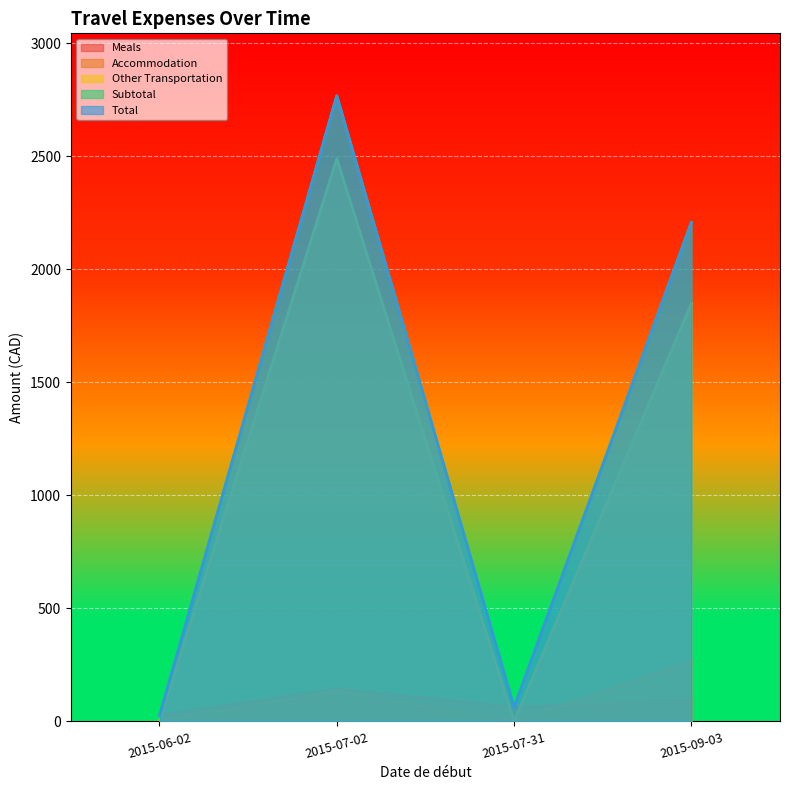

What position from the right is 2015-07-02?

2